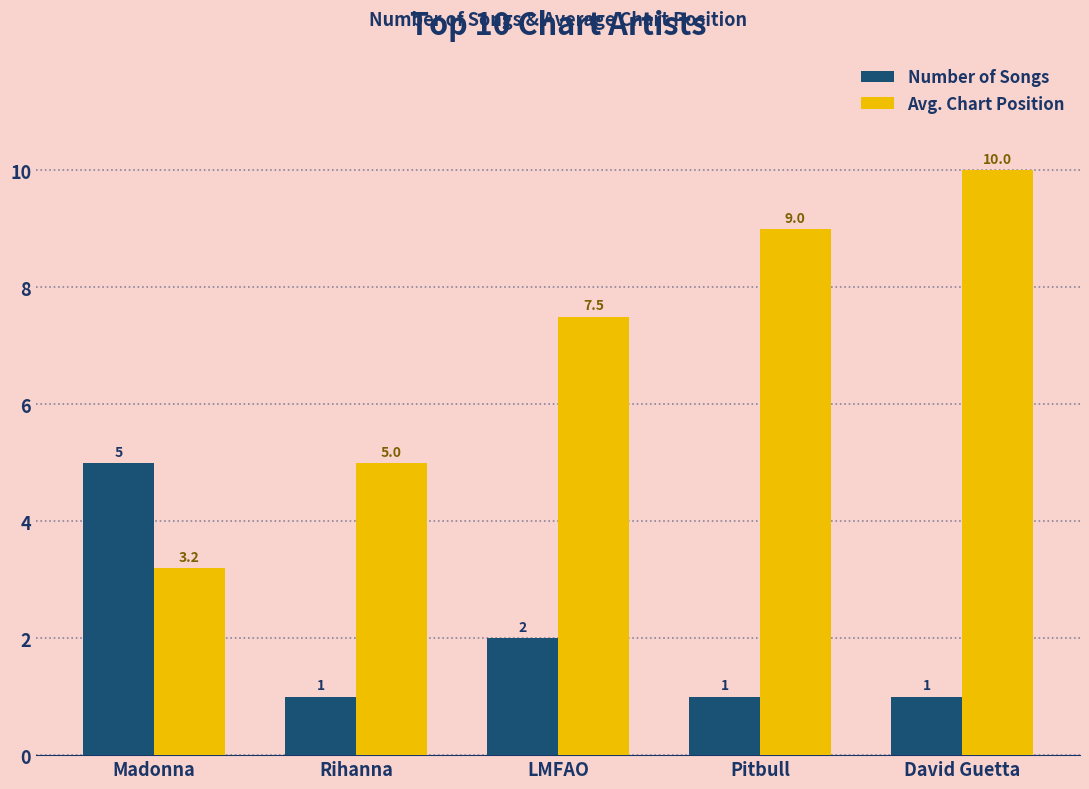

Which category has the highest value in the Number of Songs series?

Madonna